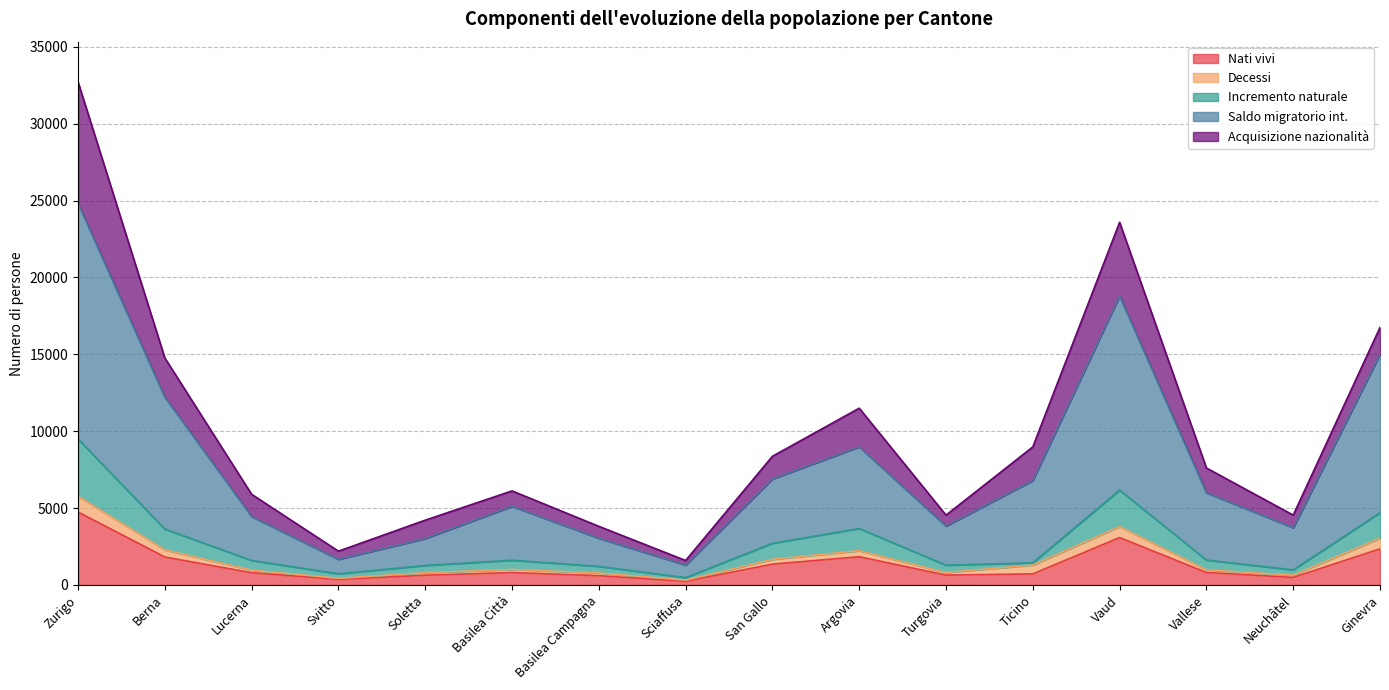

True or false: Nati vivi has more than 0 points higher than both neighbors.

True